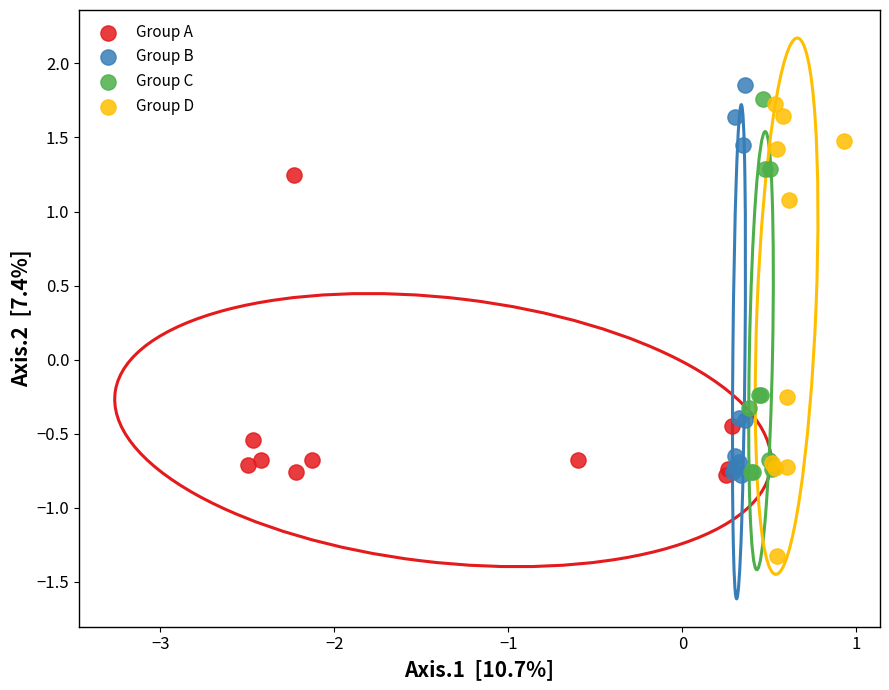

What are all the series names shown in the legend?

Group A, Group B, Group C, Group D